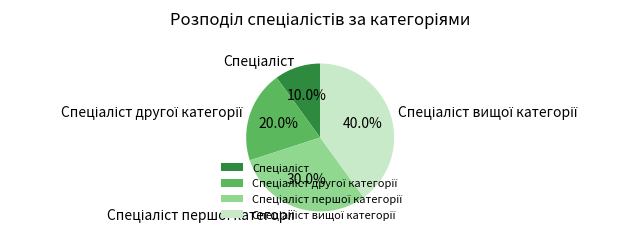

Is there a majority slice in this chart?

No